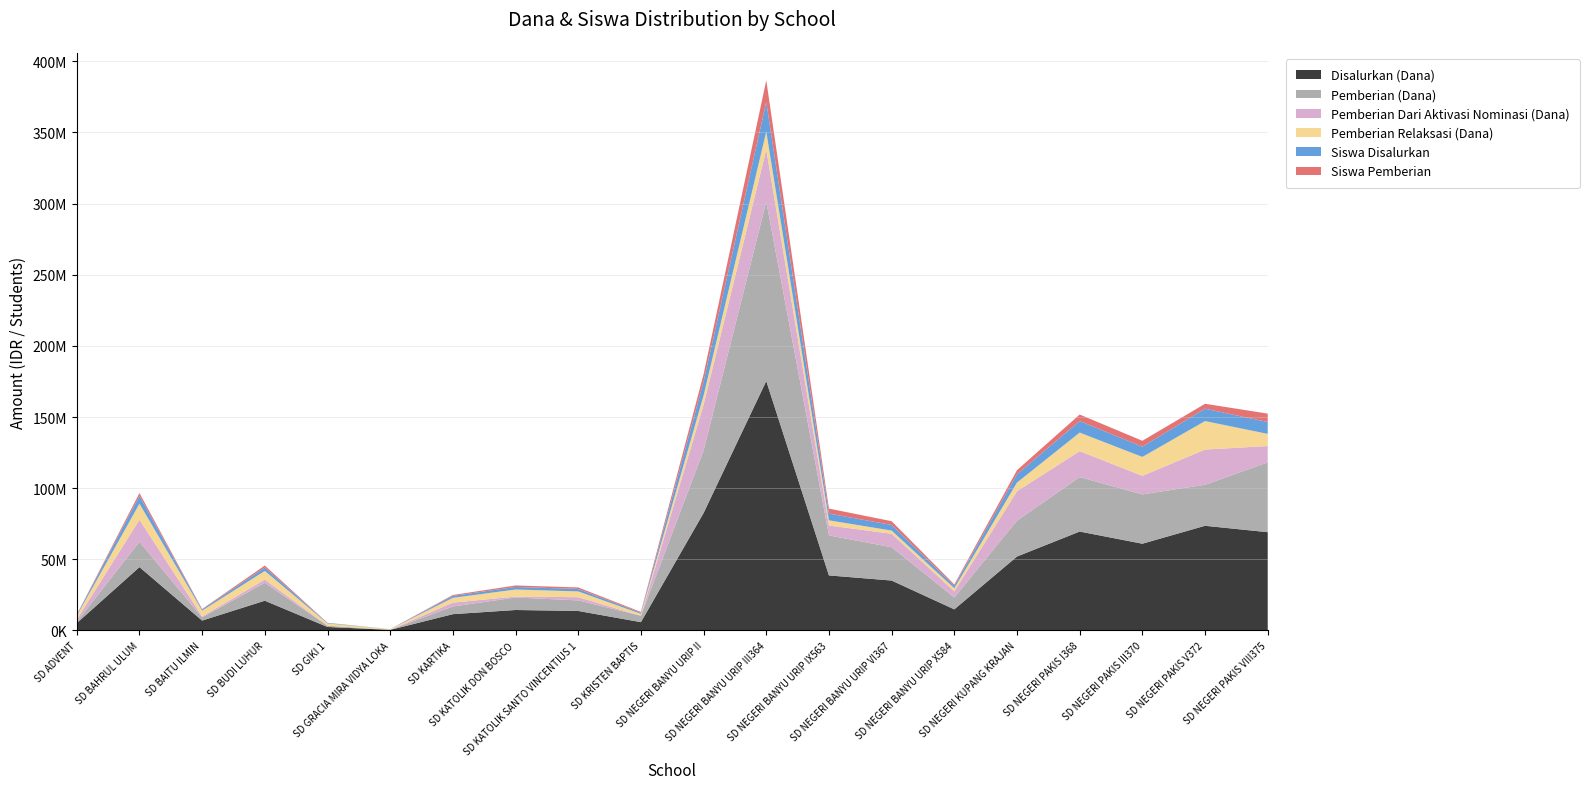

Reading left to right, extract all data points from this chart.

Disalurkan (Dana): 5175000	44550000	6975000	20925000	2475000	450000	11475000	14400000	13725000	5850000	82575000	175275000	38700000	35100000	14850000	51975000	69525000	60975000	73575000	69075000
Pemberian (Dana): 900000	17775000	2250000	12600000	900000	0	5400000	8775000	7425000	4500000	43875000	126000000	28125000	23400000	8325000	25200000	38250000	34650000	28800000	49050000
Pemberian Dari Aktivasi Nominasi (Dana): 1575000	15525000	675000	2250000	0	0	2700000	675000	2250000	0	32175000	36675000	6975000	9450000	4275000	20700000	18225000	13050000	24750000	11475000
Pemberian Relaksasi (Dana): 2700000	11250000	4050000	6075000	1575000	450000	3375000	4950000	4050000	1350000	6525000	12600000	3600000	2250000	2250000	6075000	13050000	13275000	20025000	8550000
Siswa Disalurkan: 13	109	17	48	7	1	27	36	35	15	195	417	95	79	34	117	162	144	174	166
Siswa Pemberian: 3	41	6	28	2	0	13	21	21	12	104	304	70	53	19	57	92	83	69	119